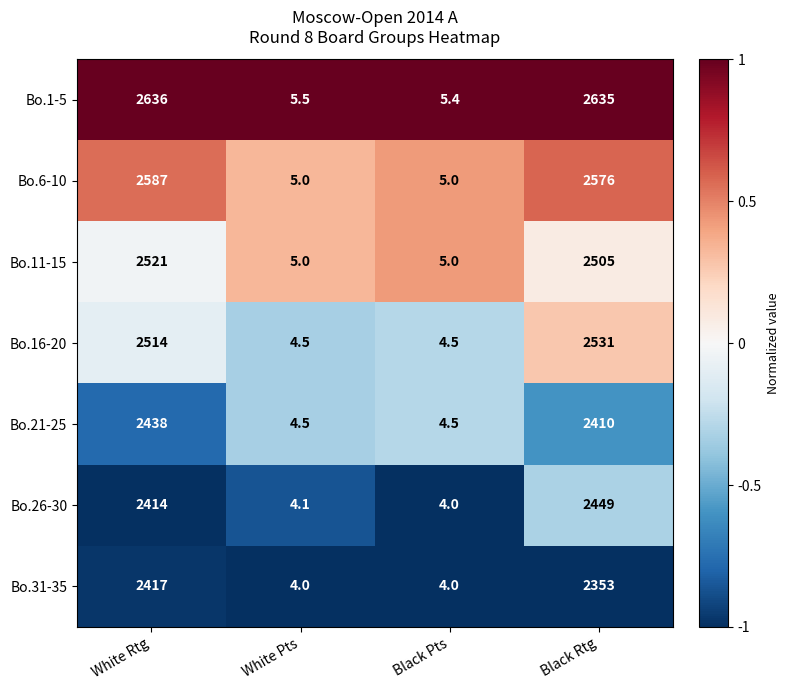

What is the spread (max minus min) of values at Black Rtg?

282.0